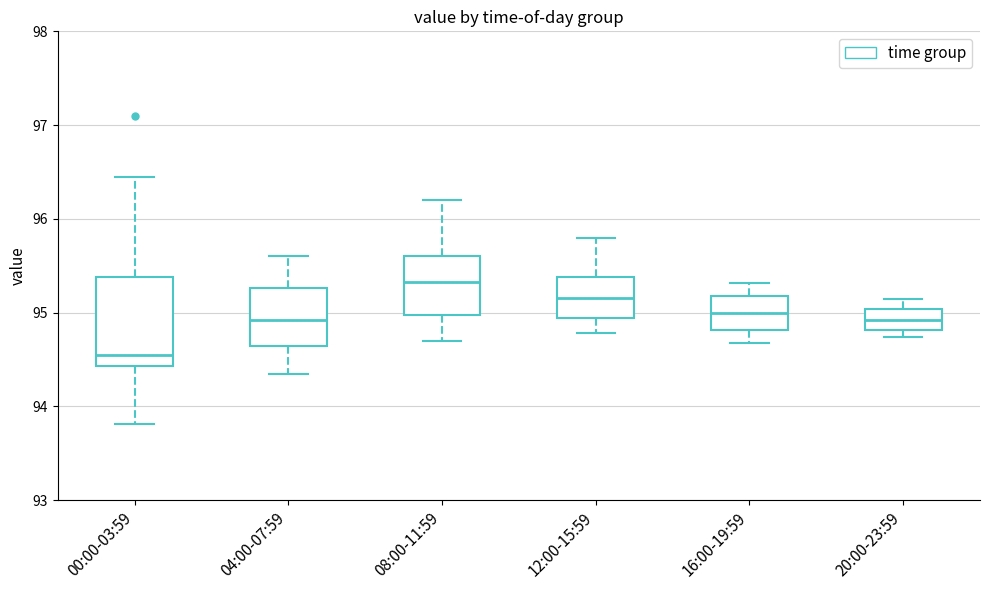

Reading left to right, read every box against the y-axis: the position of its median line, the range the box covers, and the ends of its whiskers. The values are not printed on the chart, so give them approximately, as read against the axis.

00:00-03:59: median 94.5, box 94.4 to 95.4, whiskers 93.8 to 96.5
04:00-07:59: median 94.9, box 94.7 to 95.3, whiskers 94.4 to 95.6
08:00-11:59: median 95.3, box 95.0 to 95.6, whiskers 94.7 to 96.2
12:00-15:59: median 95.2, box 94.9 to 95.4, whiskers 94.8 to 95.8
16:00-19:59: median 95.0, box 94.8 to 95.2, whiskers 94.7 to 95.3
20:00-23:59: median 94.9, box 94.8 to 95.0, whiskers 94.7 to 95.2